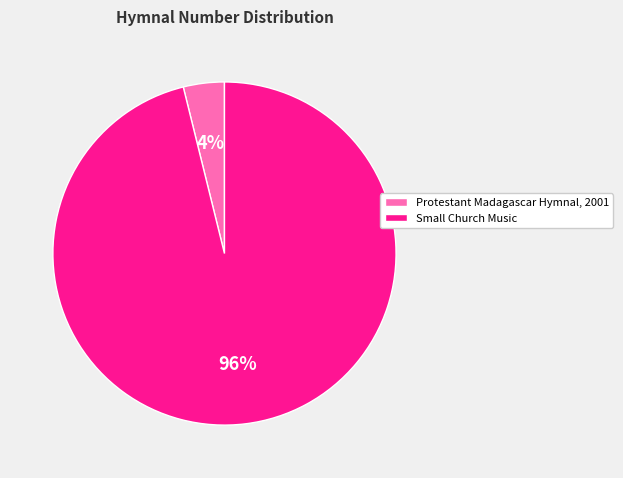

Which category has the smallest portion of the pie?

Protestant Madagascar Hymnal, 2001